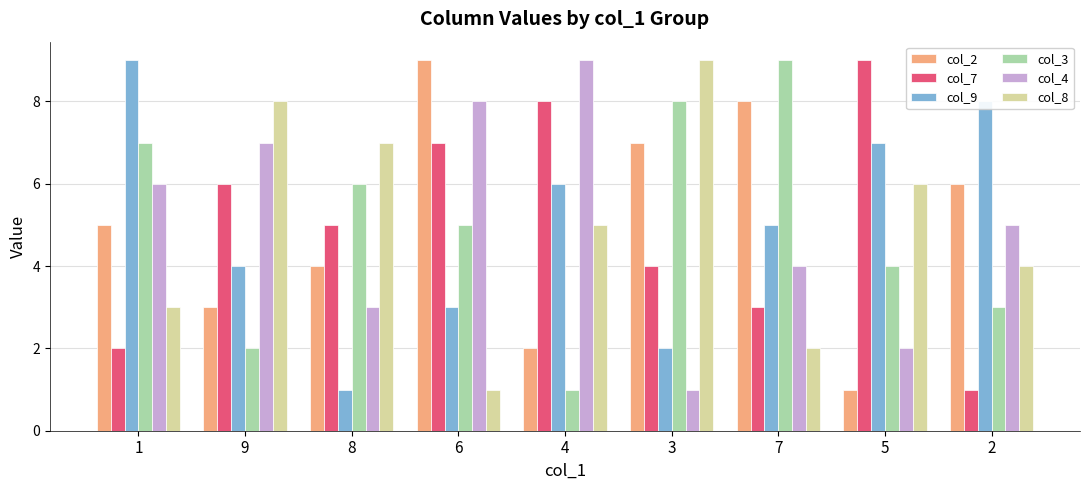

At which label does col_4 reach its peak?

4